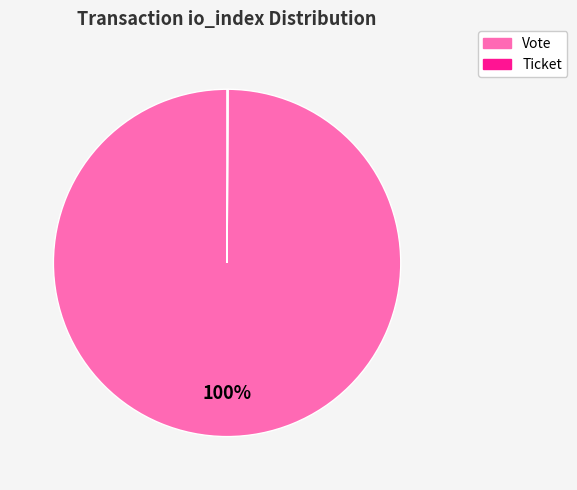

Is there any slice that represents more than half of the pie?

Yes